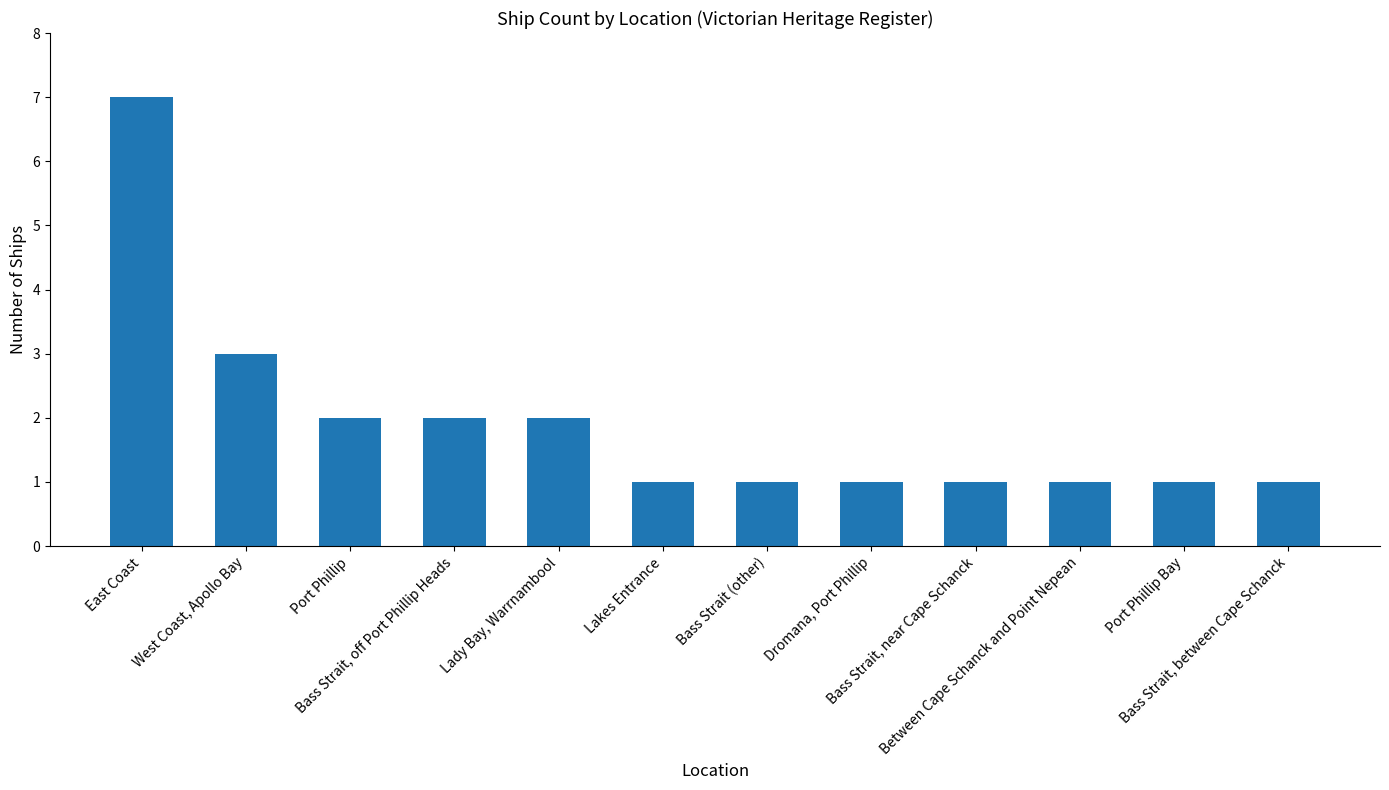

What is the label of the 2nd bar from the right?

Port Phillip Bay